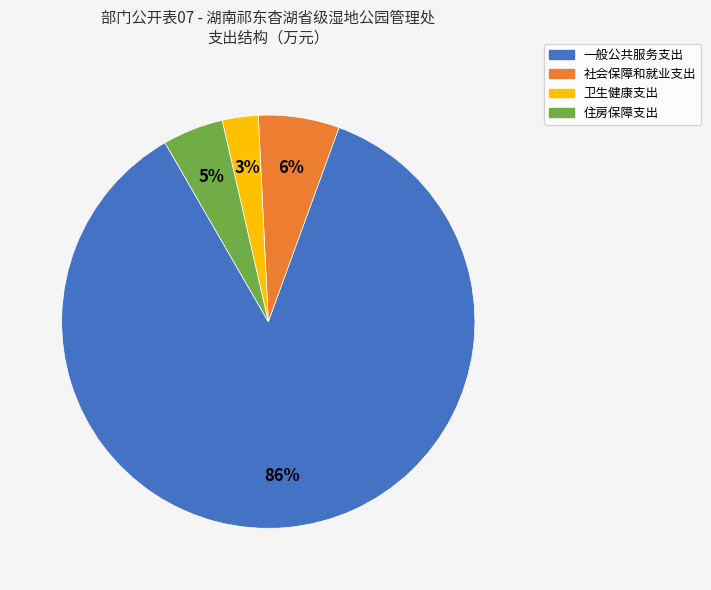

Count the number of slices in the pie.

4